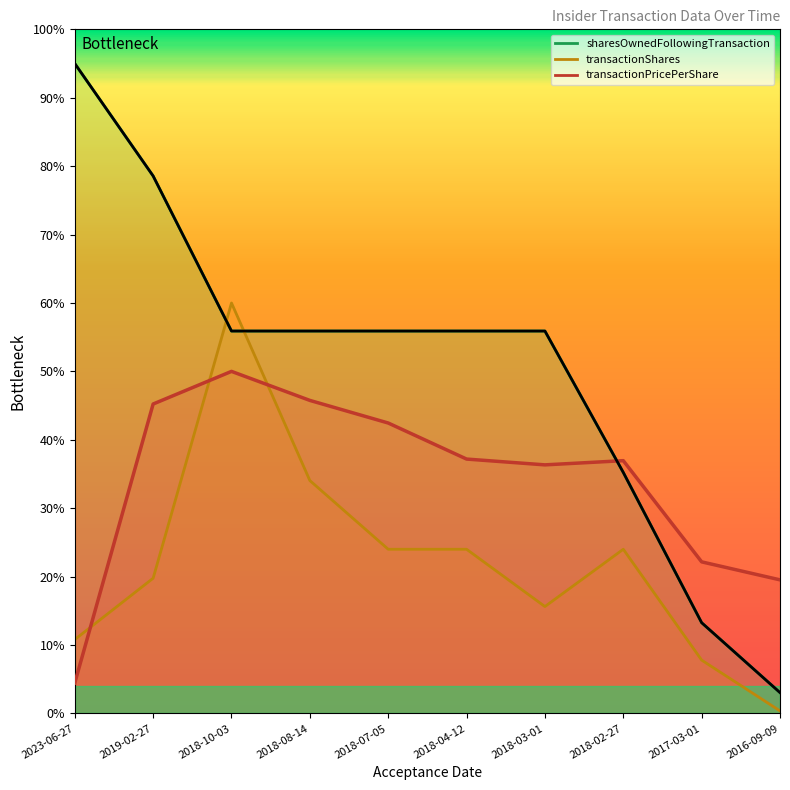

Which series changed the most between 2023-06-27 and 2016-09-09?

sharesOwnedFollowingTransaction